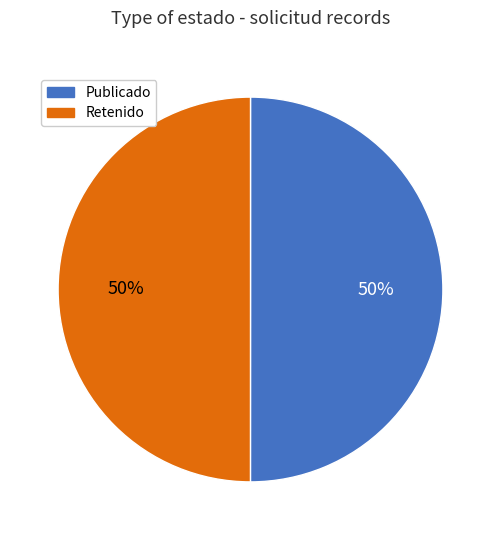

Is it true that Retenido is 50% of the pie?

True